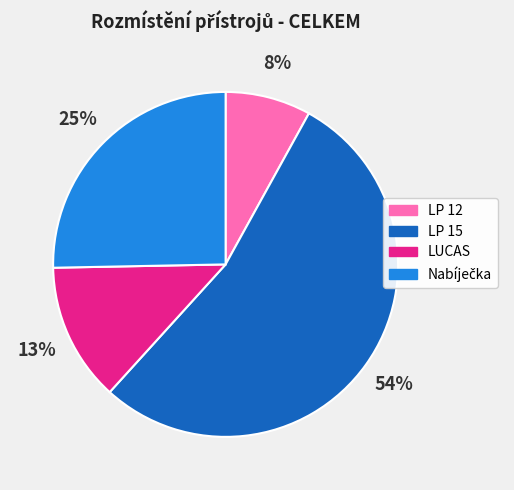

To the nearest percent, what is the average slice percentage?

25%